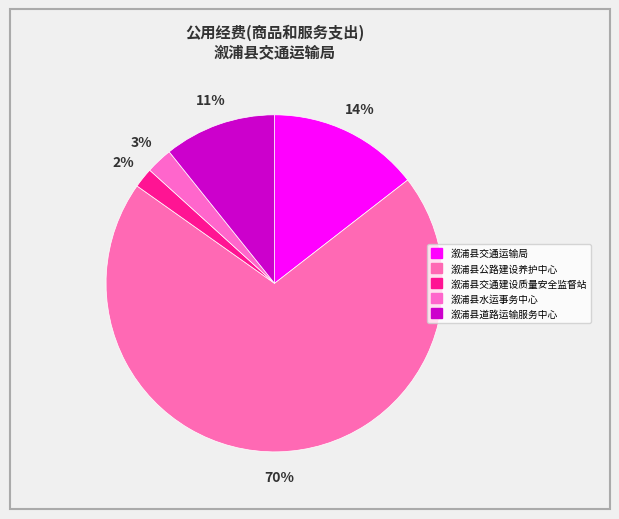

To the nearest percent, what portion does 溆浦县公路建设养护中心 represent?

70%